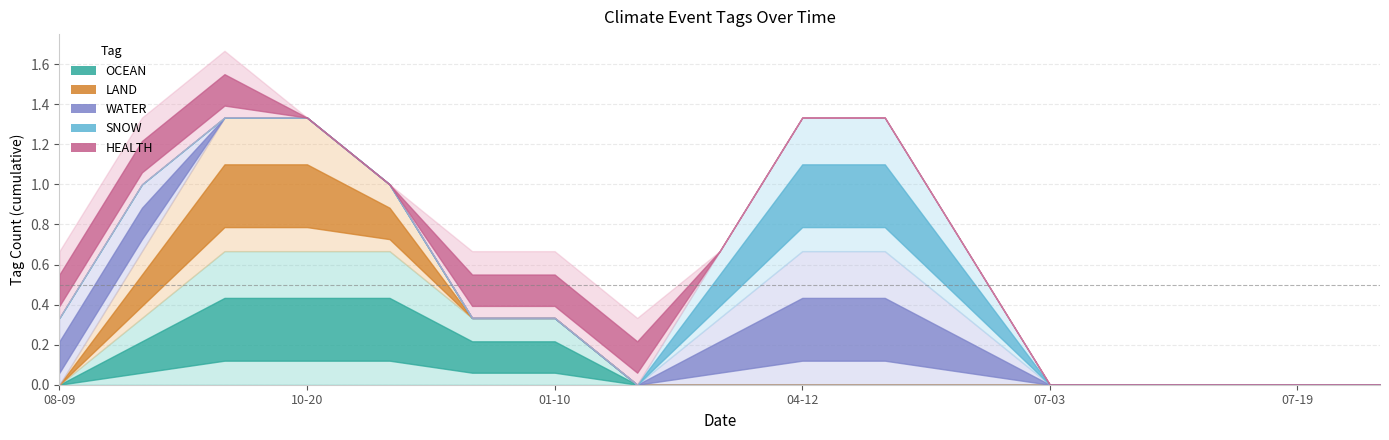

True or false: LAND has more than 0 points higher than both neighbors.

False